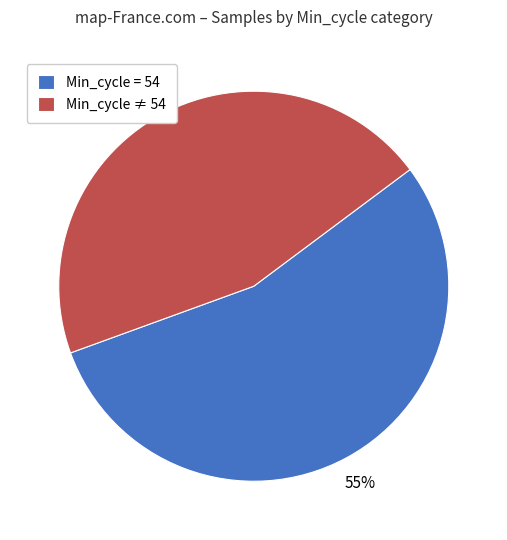

What is the ratio of the value at Min_cycle ≠ 54 to the value at Min_cycle = 54?

0.8